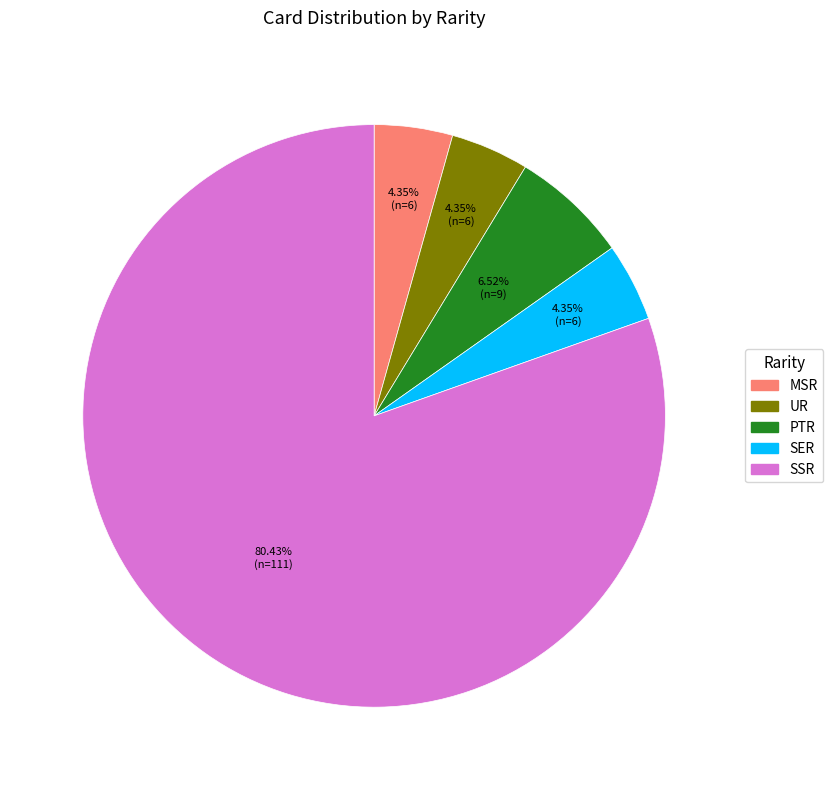

Is there a majority slice in this chart?

Yes